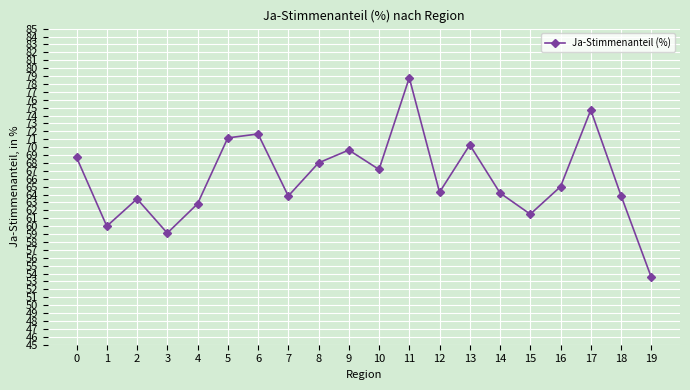

What is the average value?

66.1